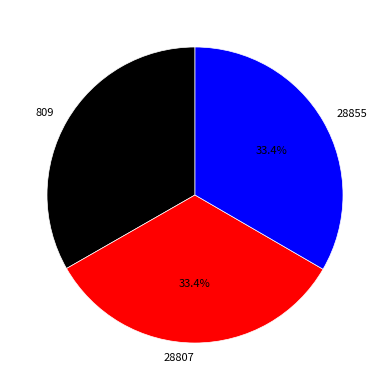

Does 809 represent more than half of the total?

No